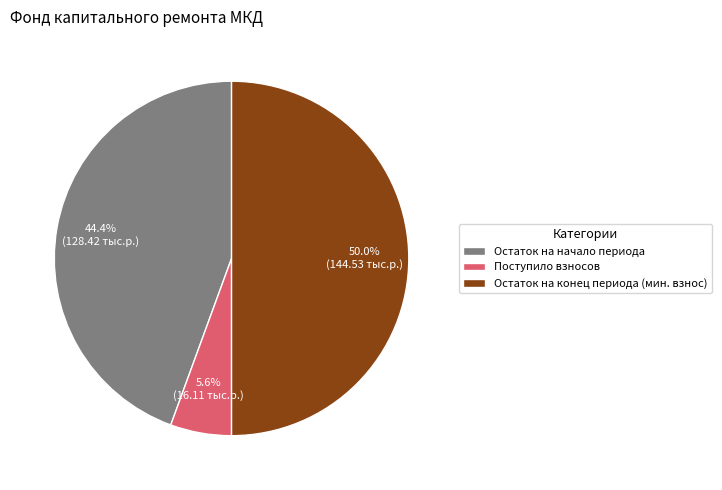

Rank the categories by value from highest to lowest.

Остаток на конец периода (мин. взнос), Остаток на начало периода, Поступило взносов